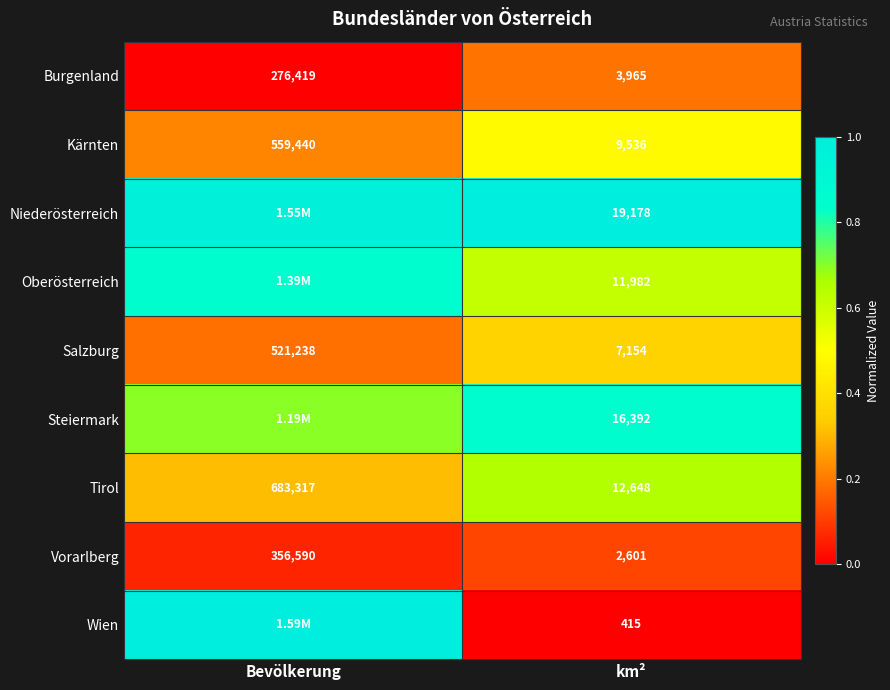

At which label does Burgenland reach its peak?

Bevölkerung